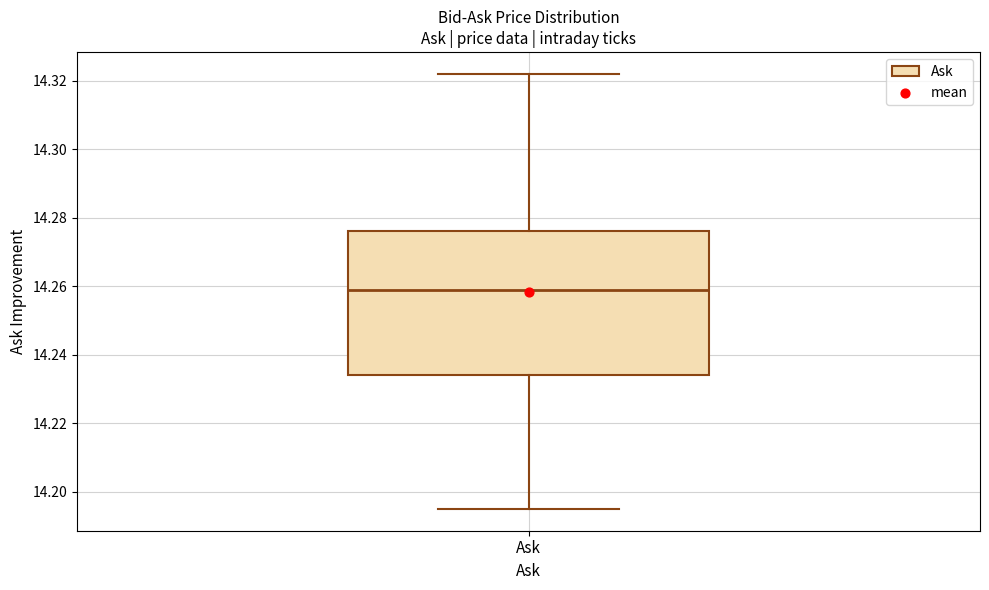

Transcribe this box plot: give where the median line is, the range the box spans, and where the two whiskers end, as read against the y-axis. The values are not printed on the chart, so give them approximately, as read against the axis.

median 14.260, box 14.234 to 14.276, whiskers 14.196 to 14.322